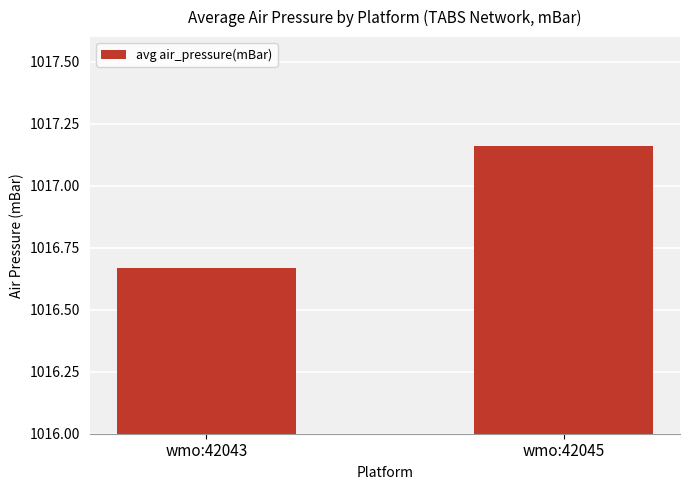

Rank the categories by value from lowest to highest.

wmo:42043, wmo:42045